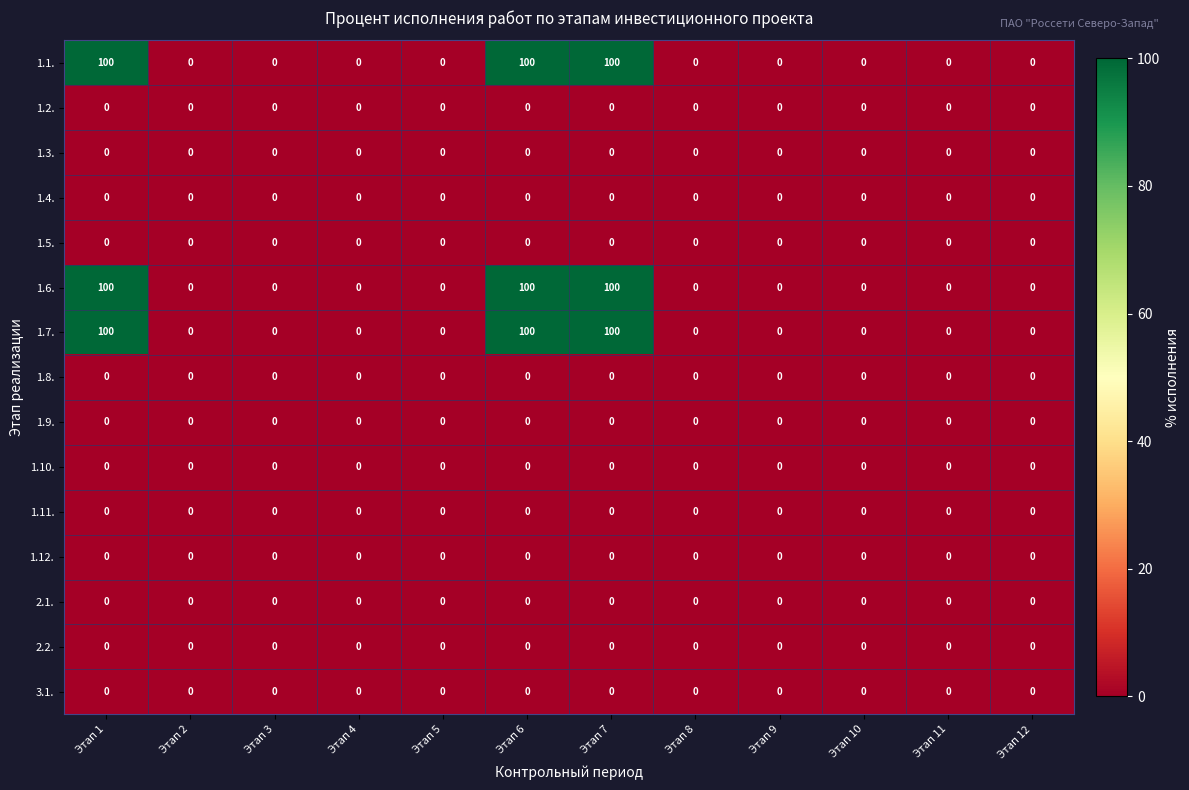

Count the 1.1. values in the range 0 to 100.

12